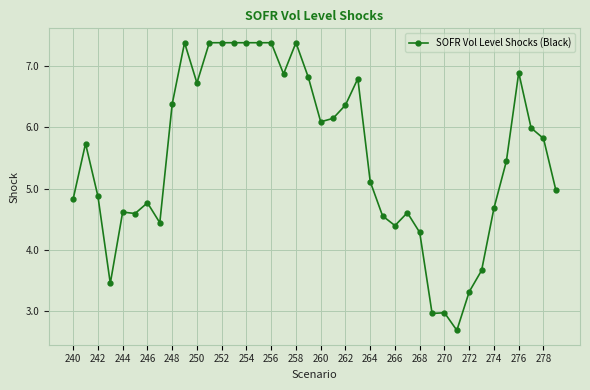

What is the value of the 40th point from the left?

5.0